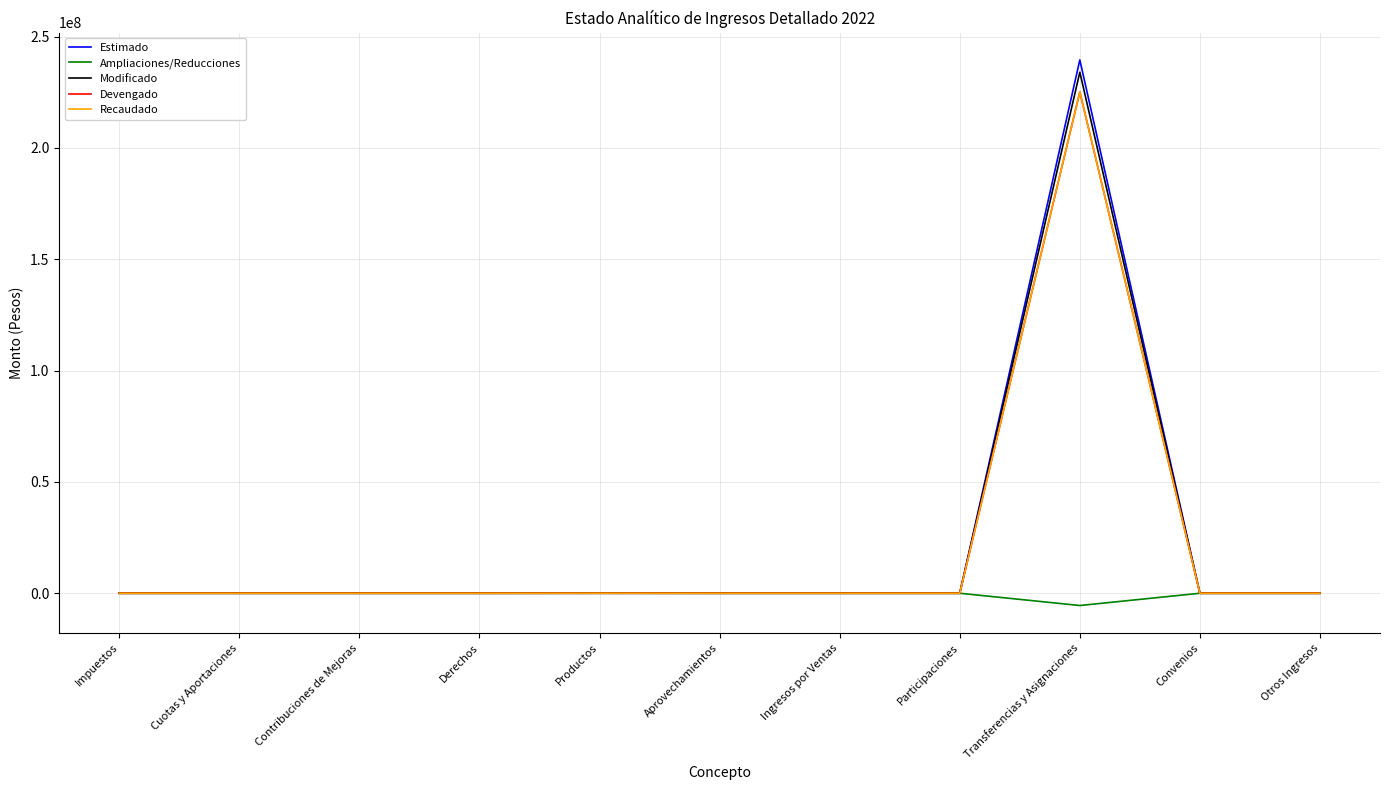

At which category does Estimado reach its first local peak?

Transferencias y Asignaciones